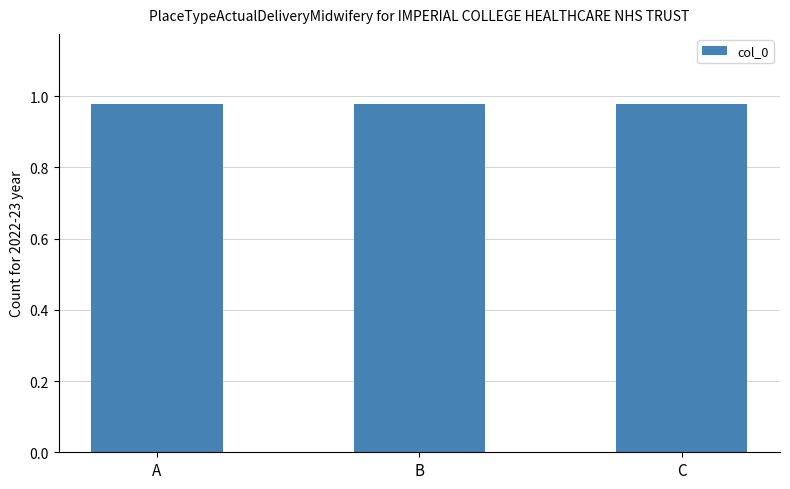

What is the sum of all values?

2.9